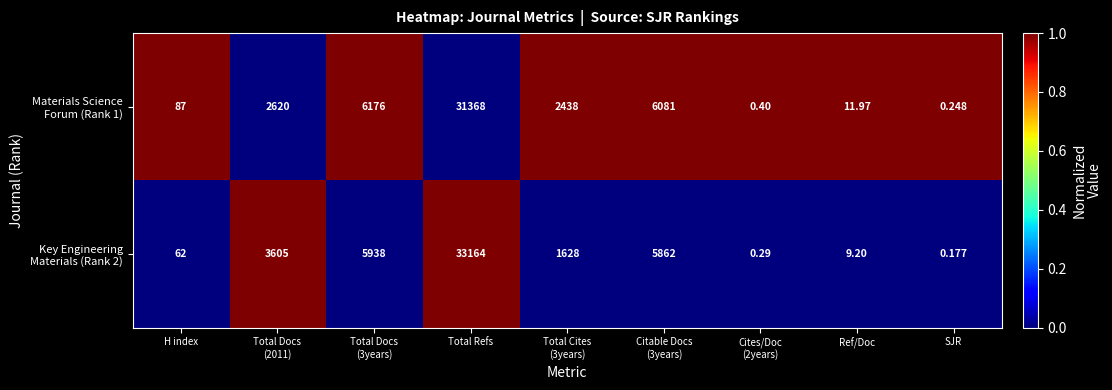

At which category does the chart reach its minimum across all series?

SJR